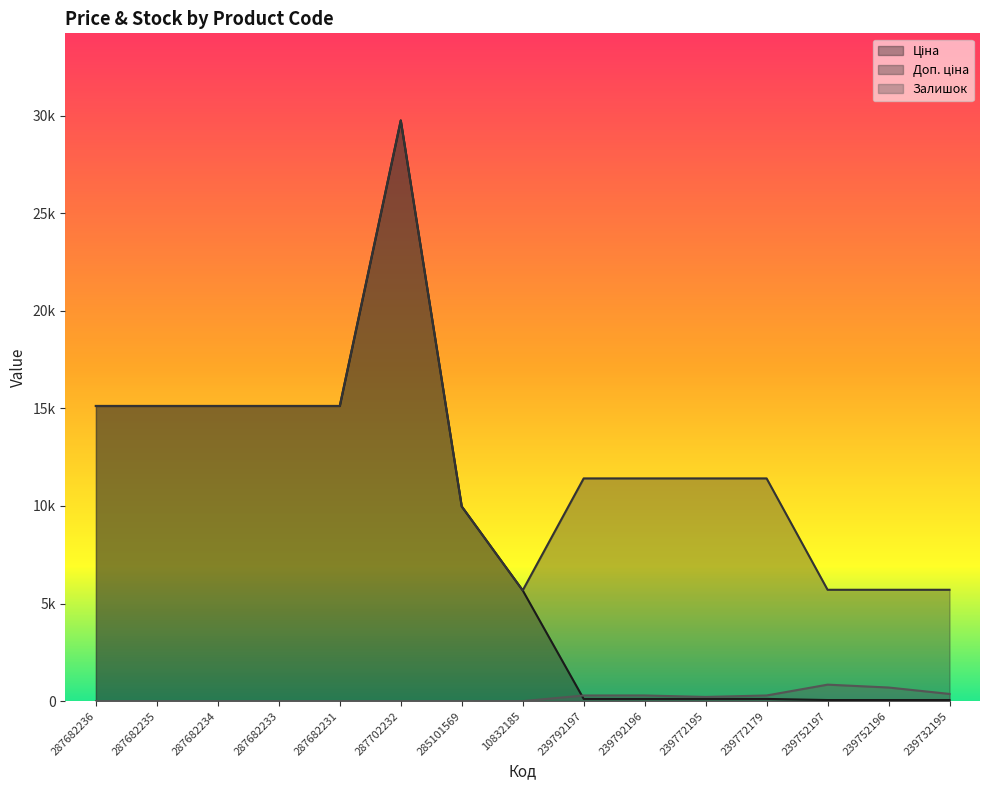

Rank the series at 285101569 from highest to lowest value.

Ціна, Доп. ціна, Залишок